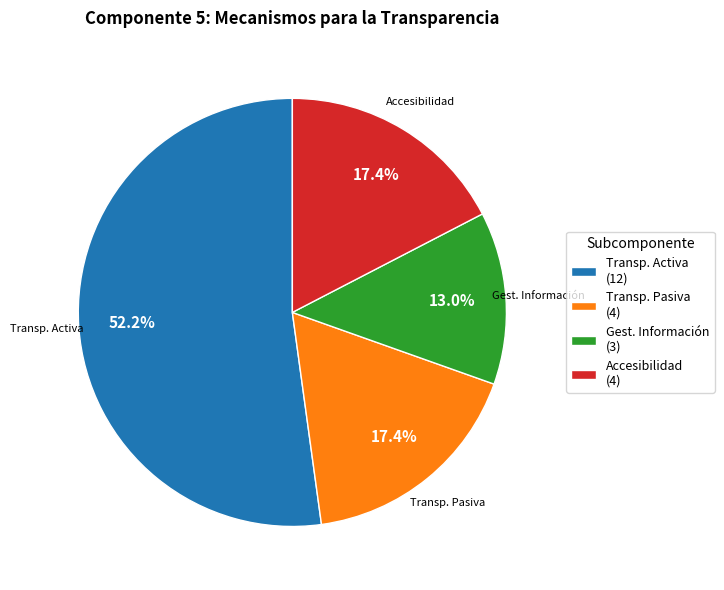

How many segments does this pie chart have?

4